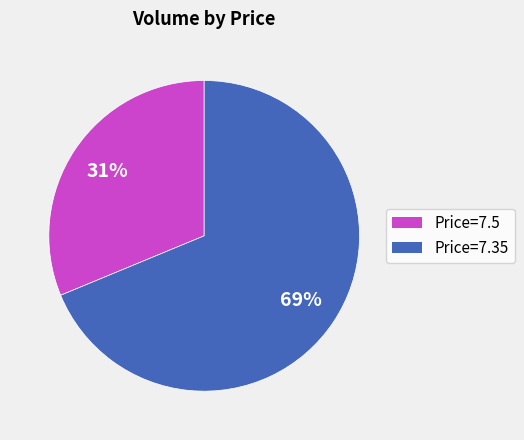

To the nearest percent, what is the average slice percentage?

50%